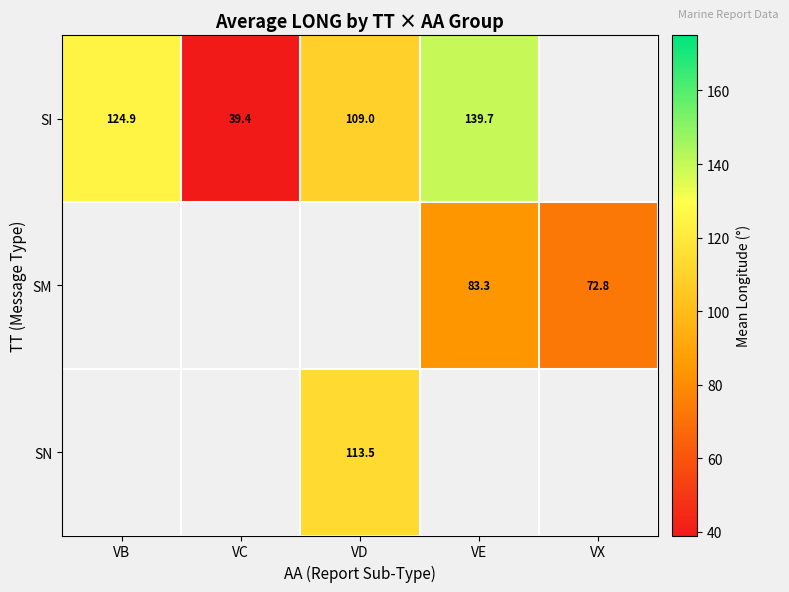

Between VC and VB, which is larger?

VB